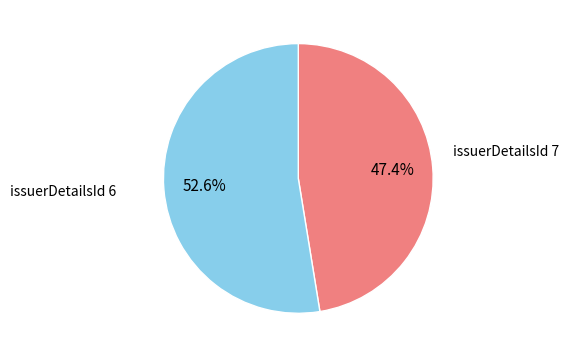

Is there a majority slice in this chart?

Yes